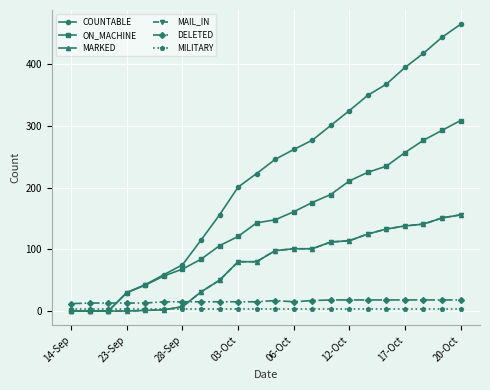

Which series has the largest total across all categories?

COUNTABLE